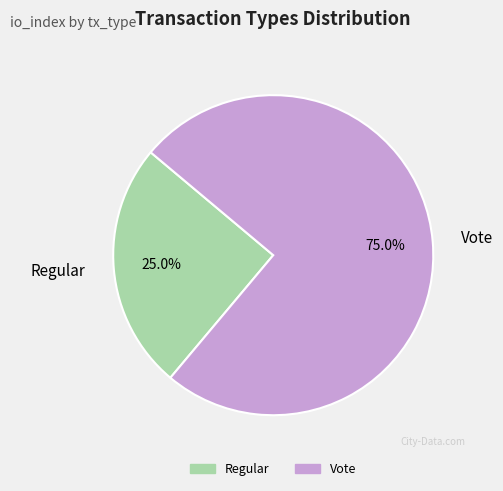

How many segments does this pie chart have?

2